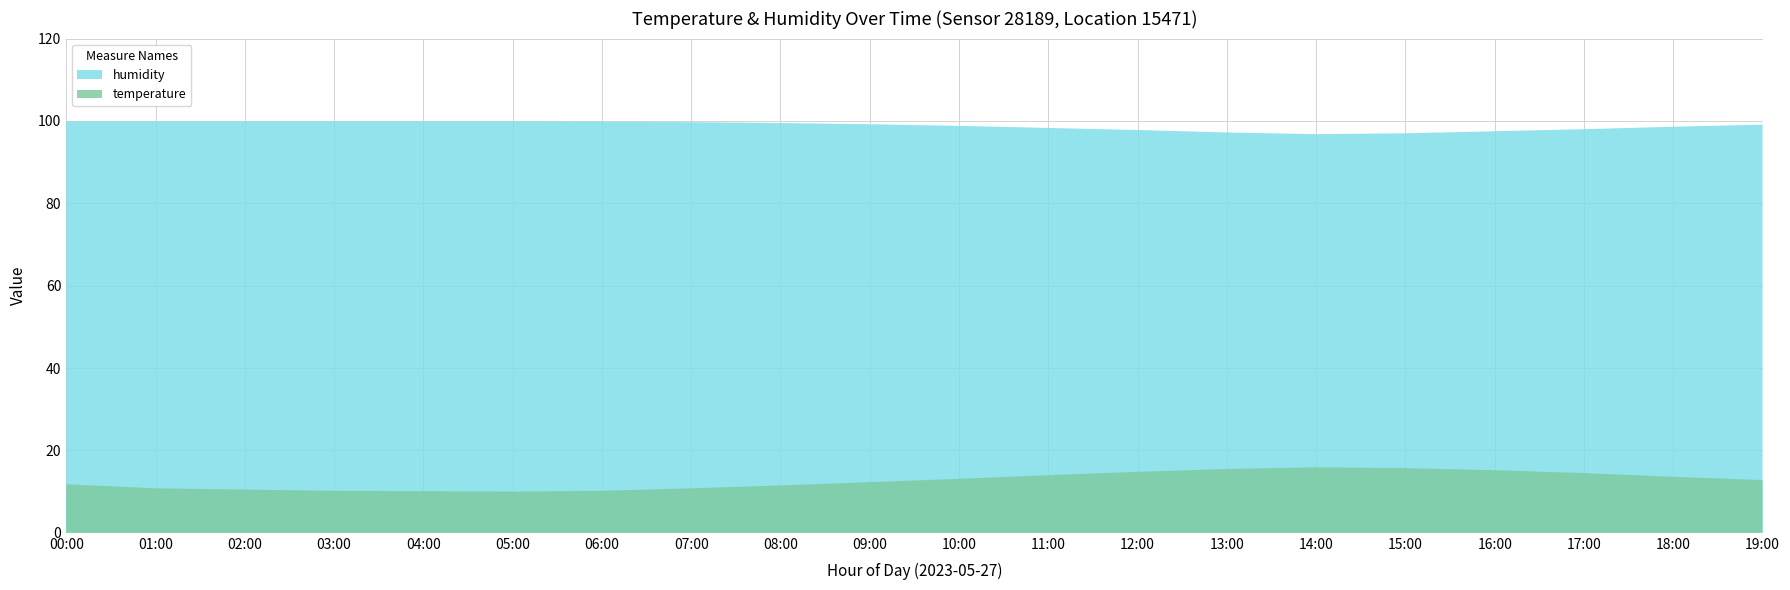

At how many categories does at least one series exceed 95?

20